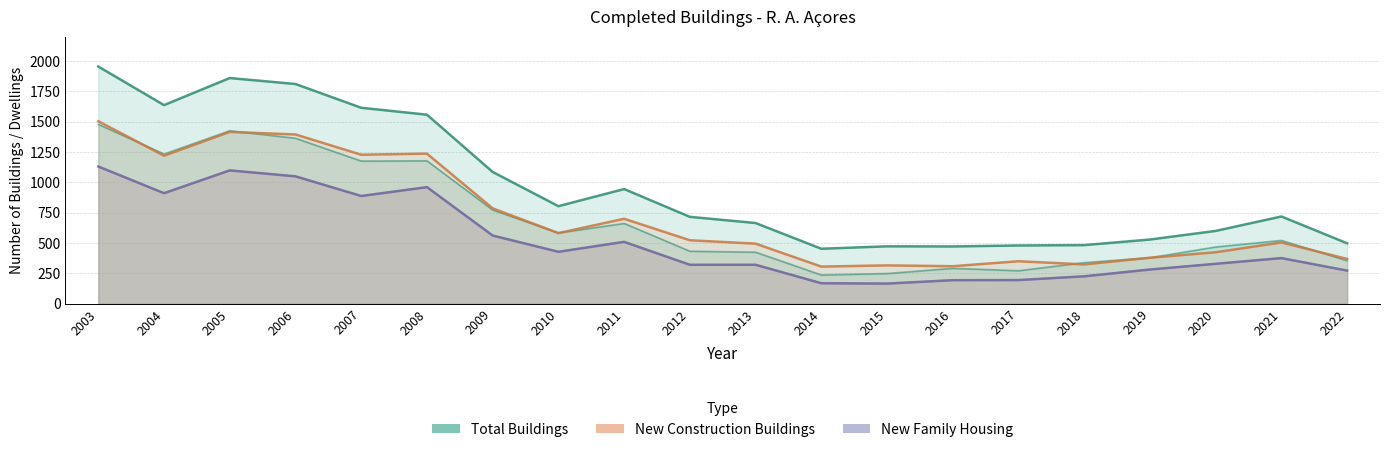

At which category does the chart reach its minimum across all series?

2015